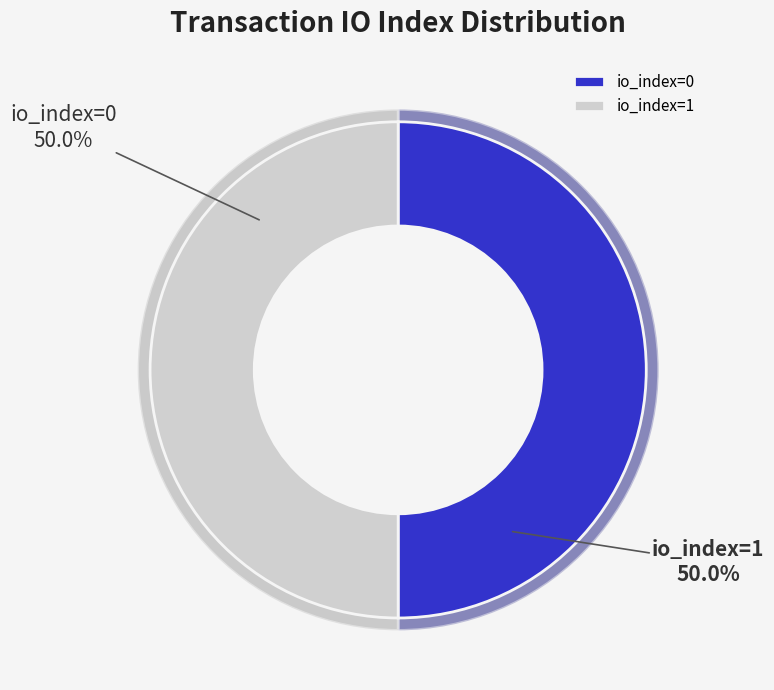

How many slices are in this pie chart?

2